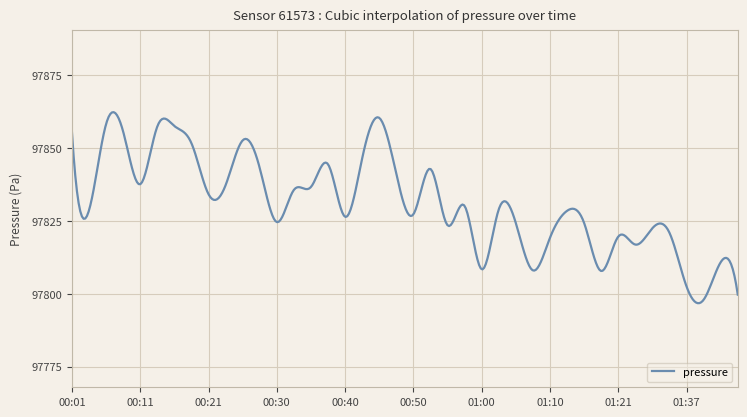

What is the difference between the maximum and minimum values?

65.5